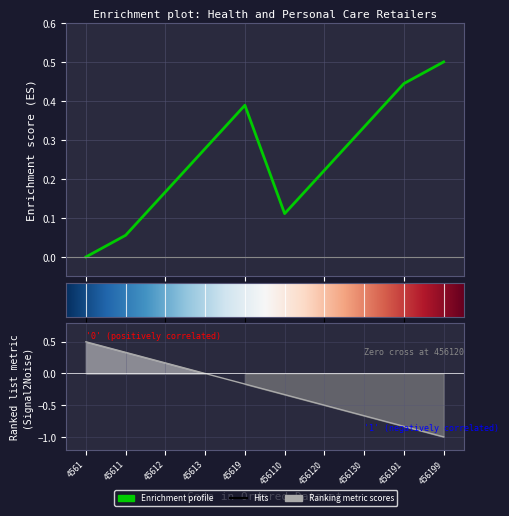

Reading left to right, list all the values displayed in this chart.

4561=0.0	45611=0.1	45612=0.2	45613=0.3	45619=0.4	456110=0.1	456120=0.2	456130=0.3	456191=0.4	456199=0.5